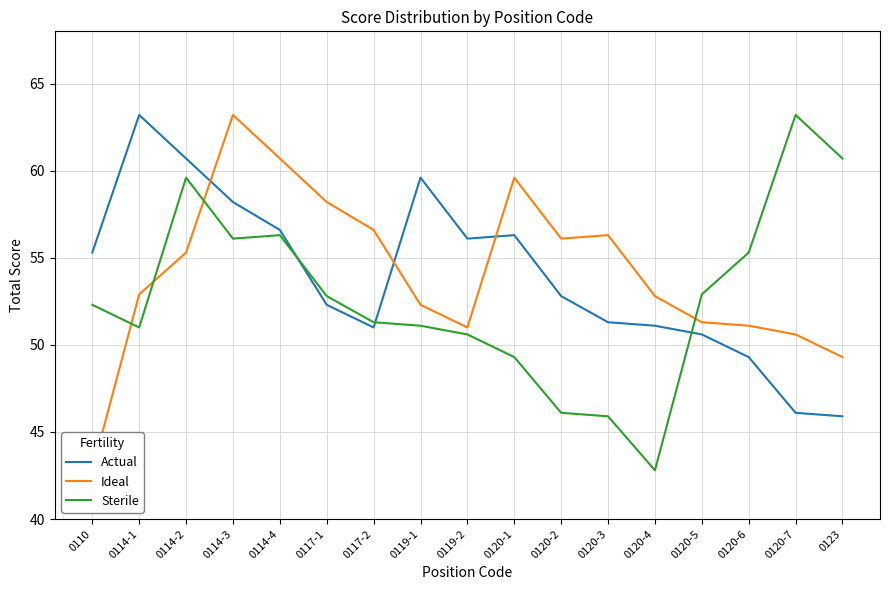

How many lines are shown in the chart?

3